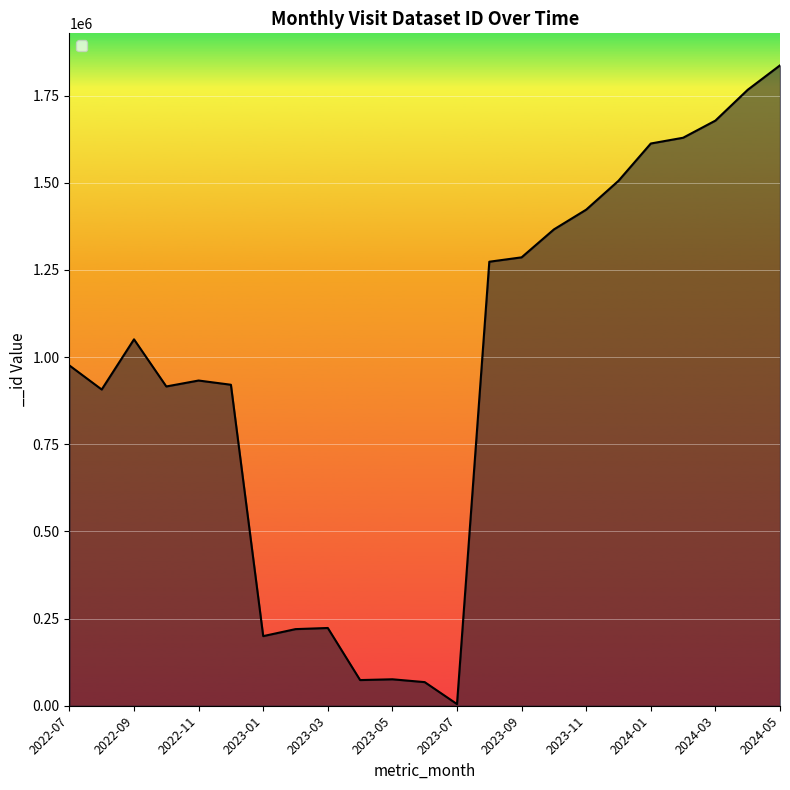

What is the greatest value displayed?

1836778